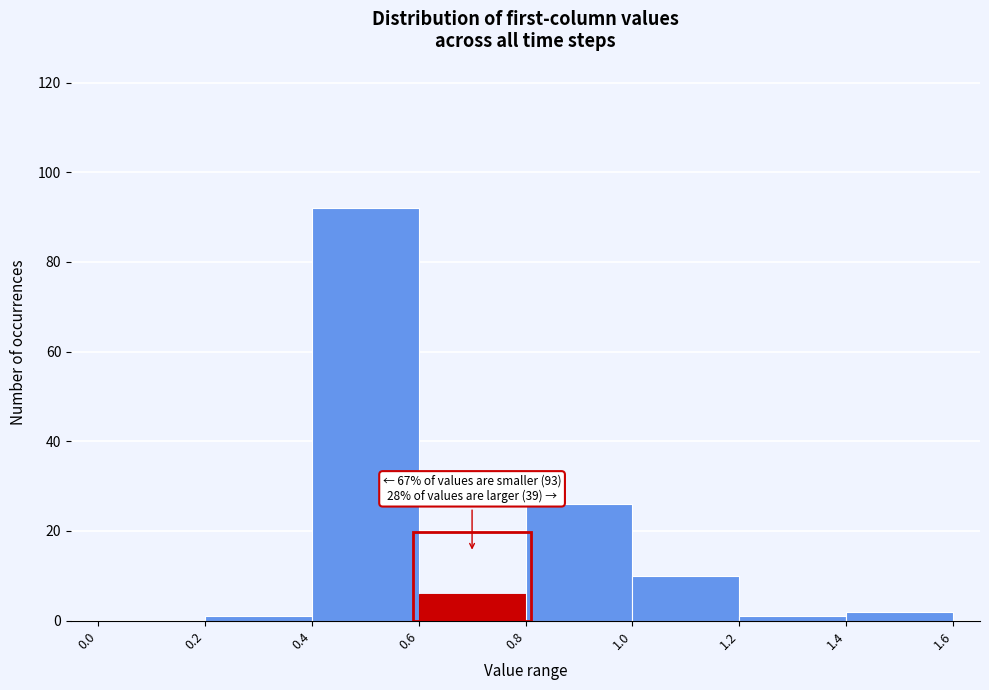

Which range on the x-axis has the tallest bar?

0.4 to 0.6